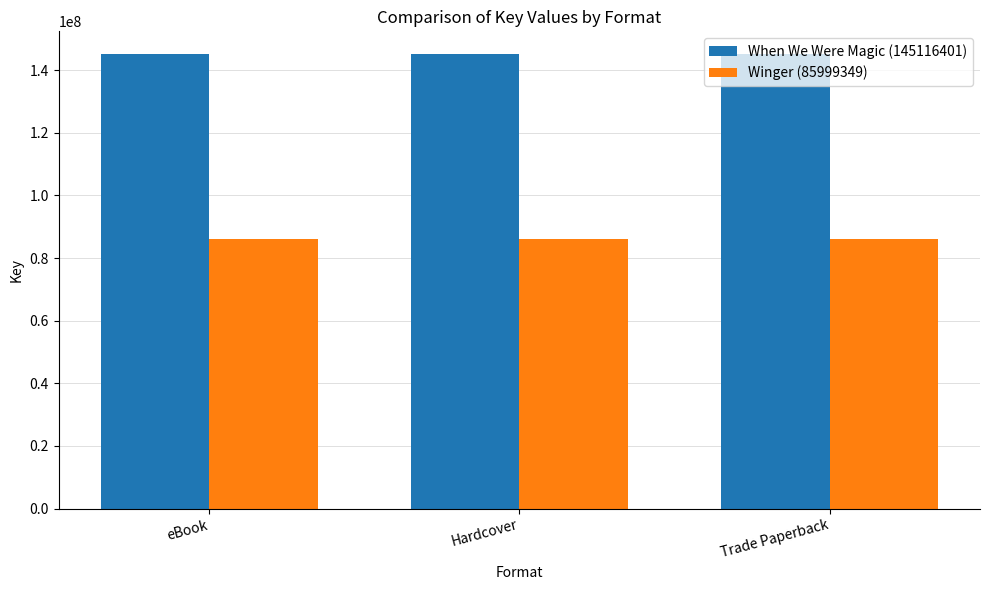

What is the sum of all Winger (85999349) values?

257998047